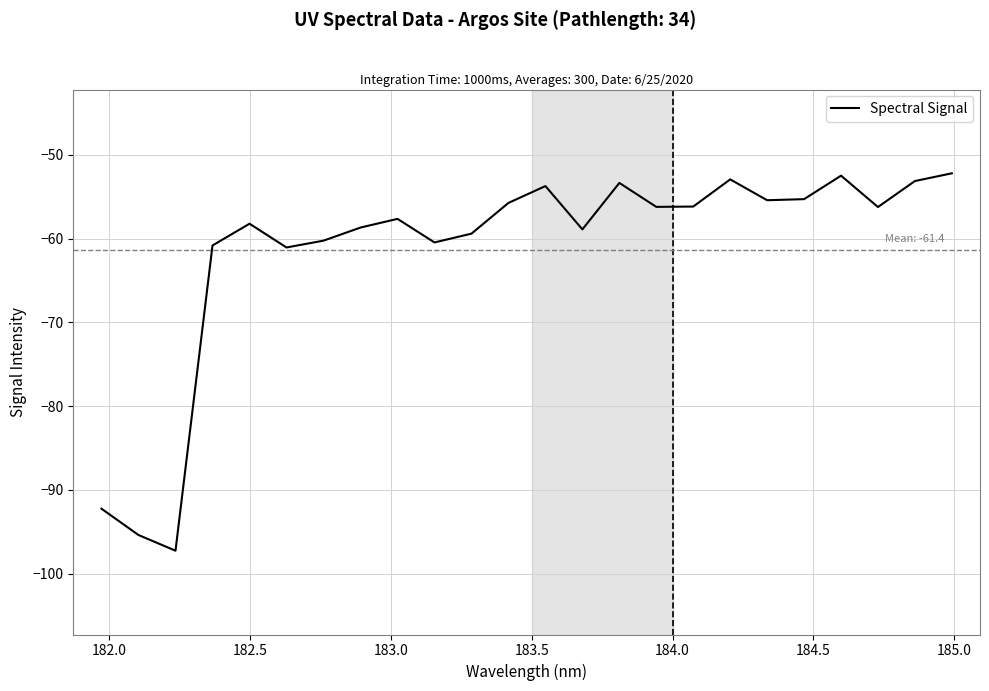

What is the difference between the maximum and minimum values?

45.0